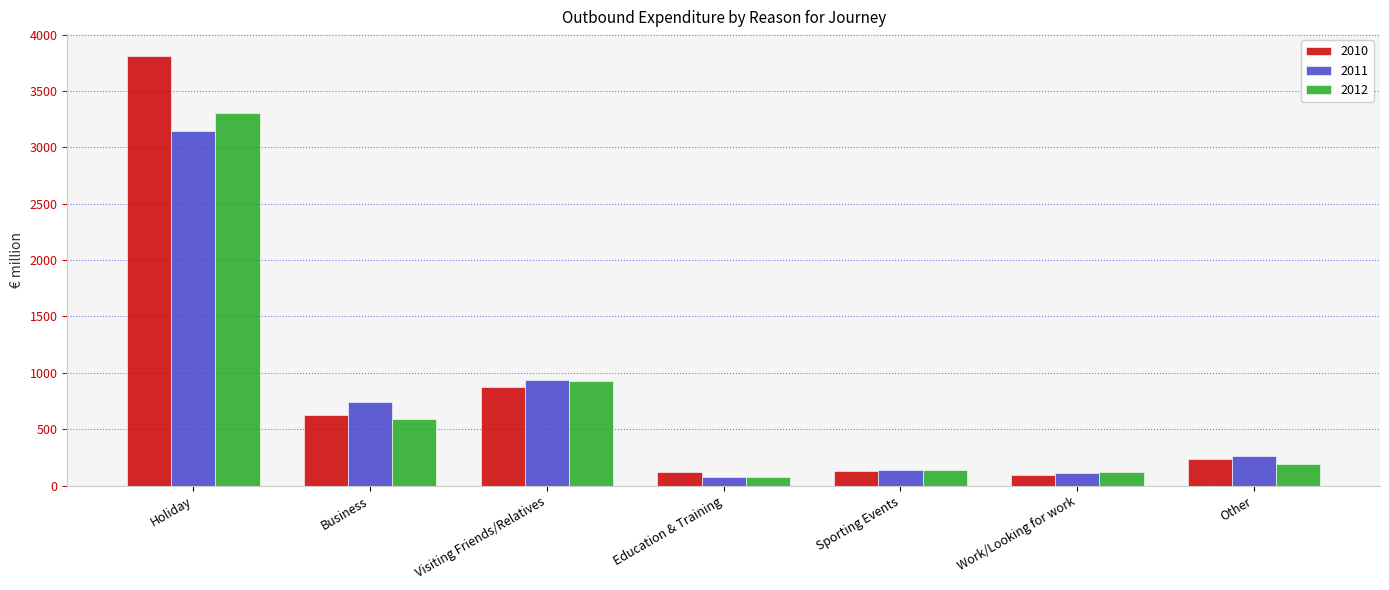

What is the sum of all 2010 values?

5895.7